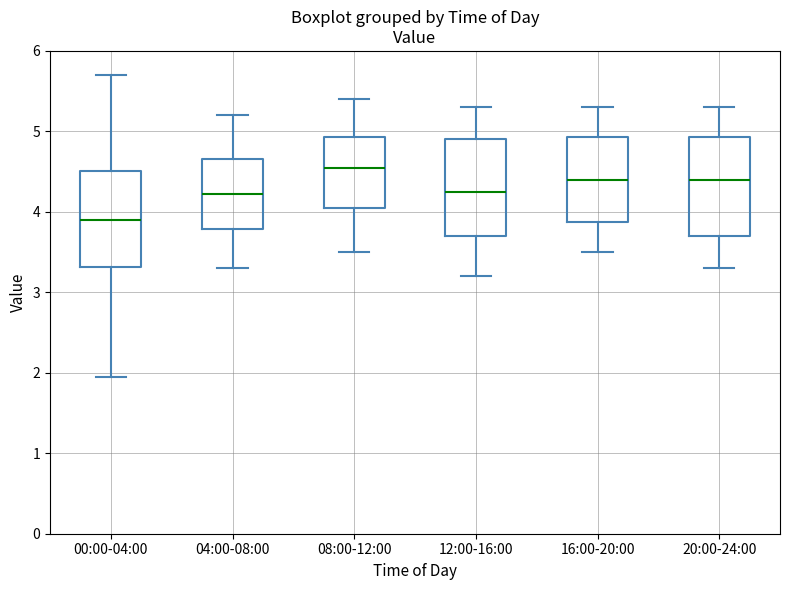

Which box's median line is the lowest?

00:00-04:00